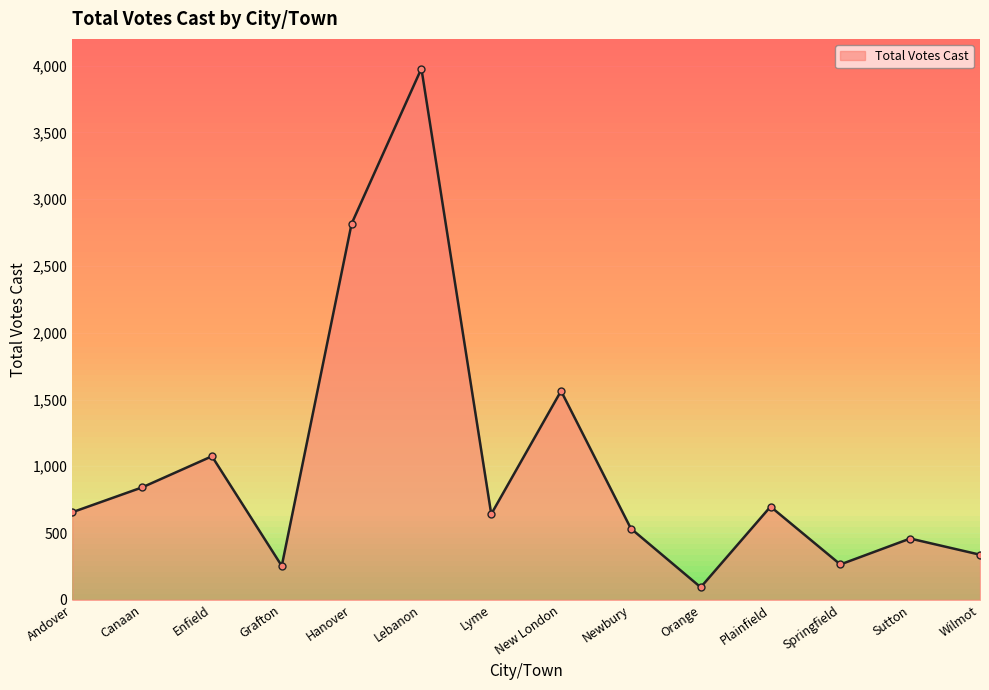

At which category does the data reach its first local peak?

Enfield